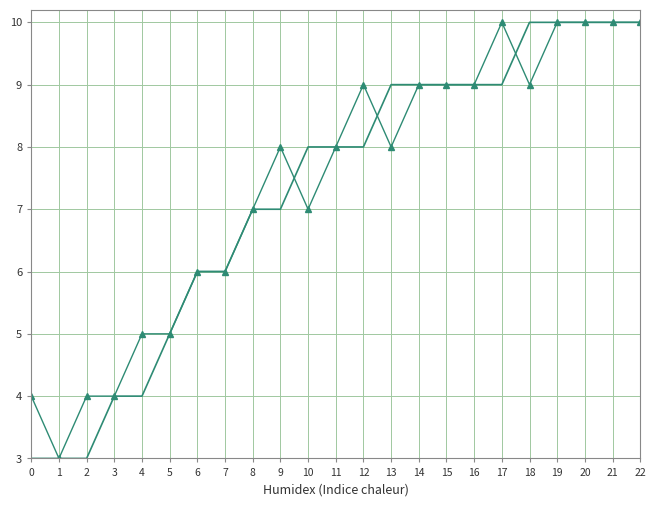

What is the total value across all series at 0?

7